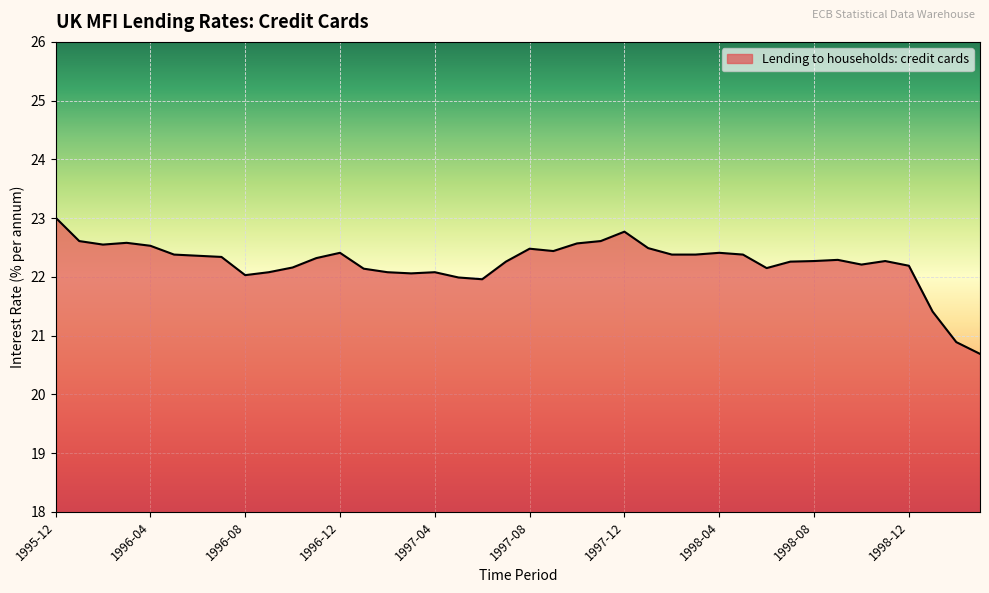

What is the difference between the maximum and minimum values?

2.3